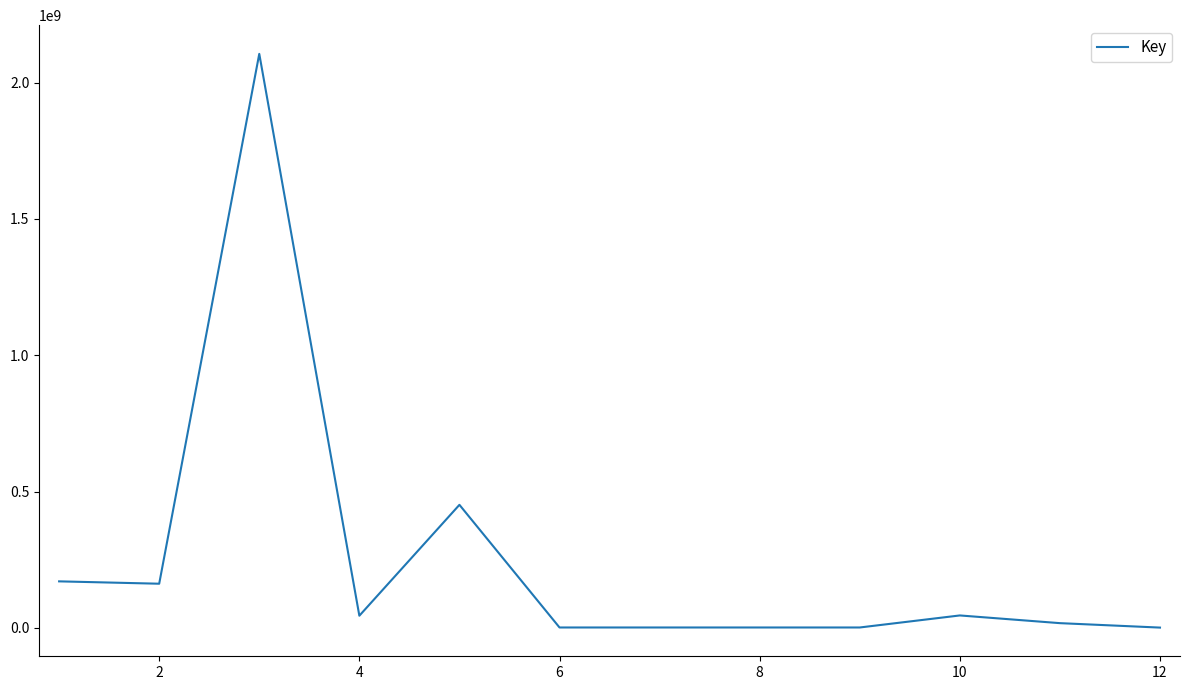

What is the smallest value displayed?

1116360